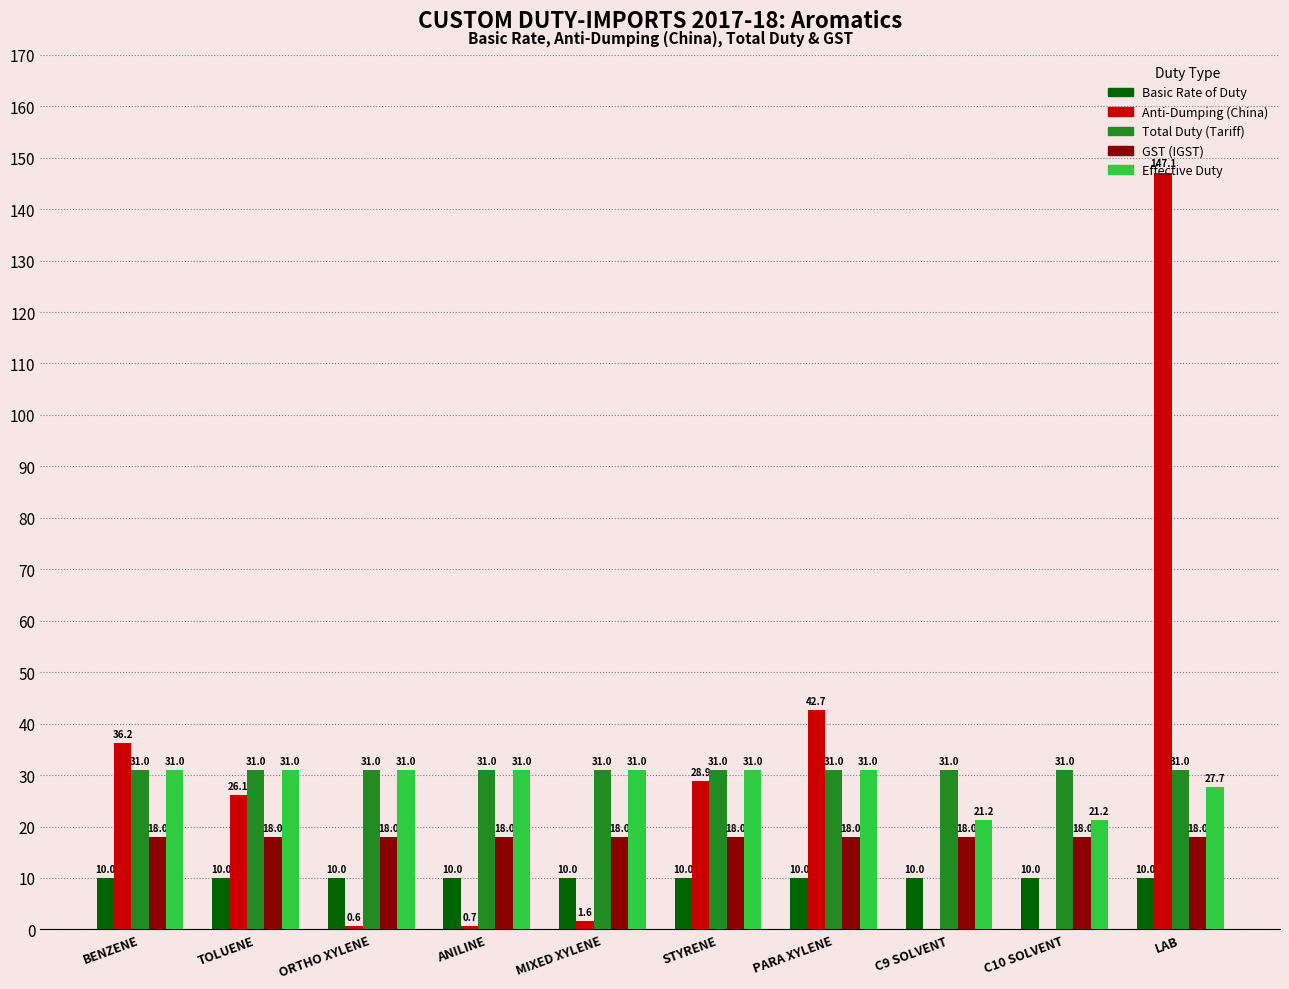

Between ANILINE and STYRENE, which series saw the biggest shift?

Anti-Dumping (China)